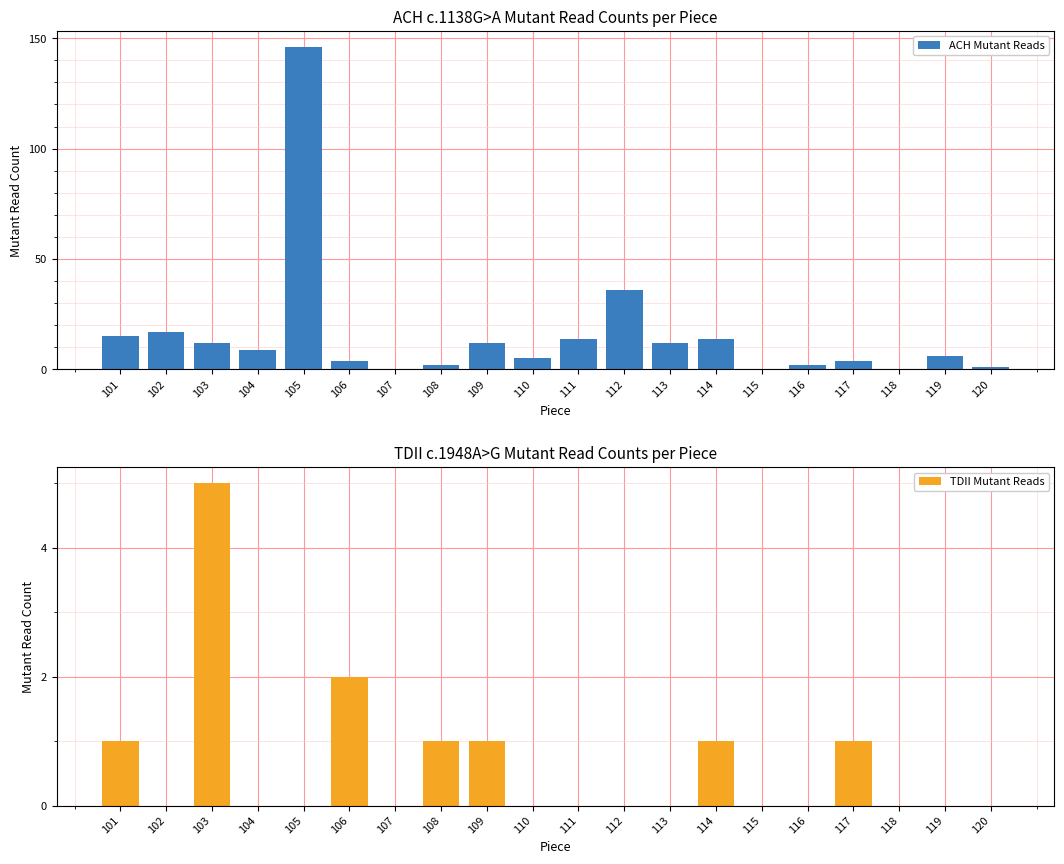

At which label does ACH Mutant Reads reach its peak?

105